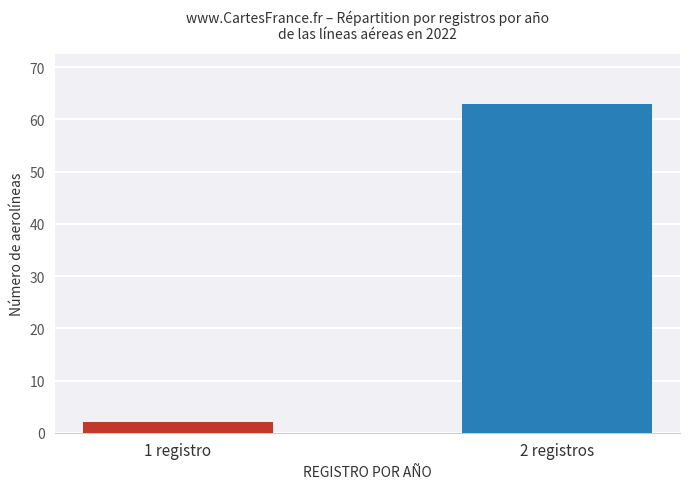

The value at 1 registro is 2. True or false?

True